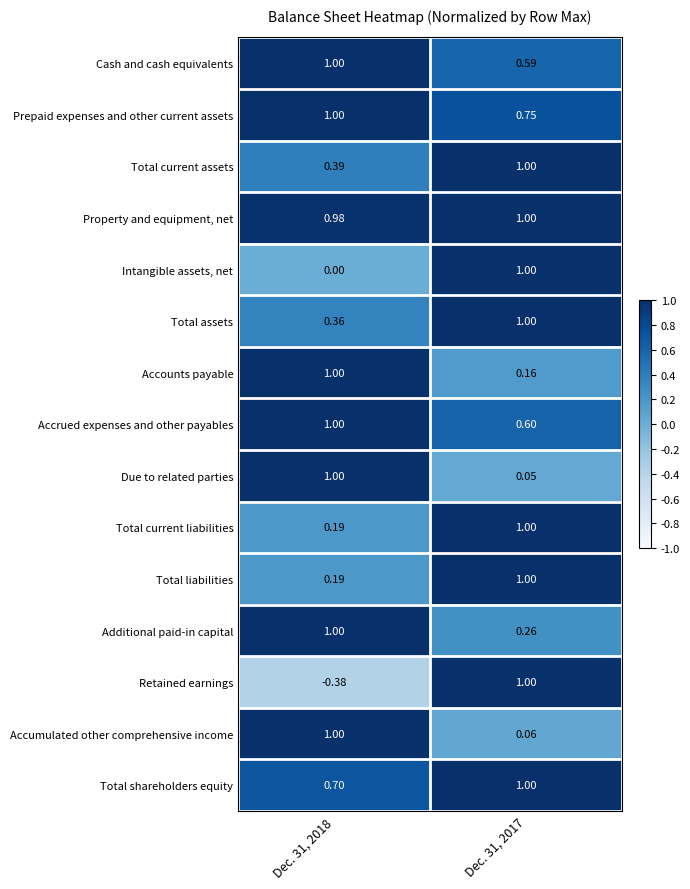

What is the maximum value shown in the chart?

1.0